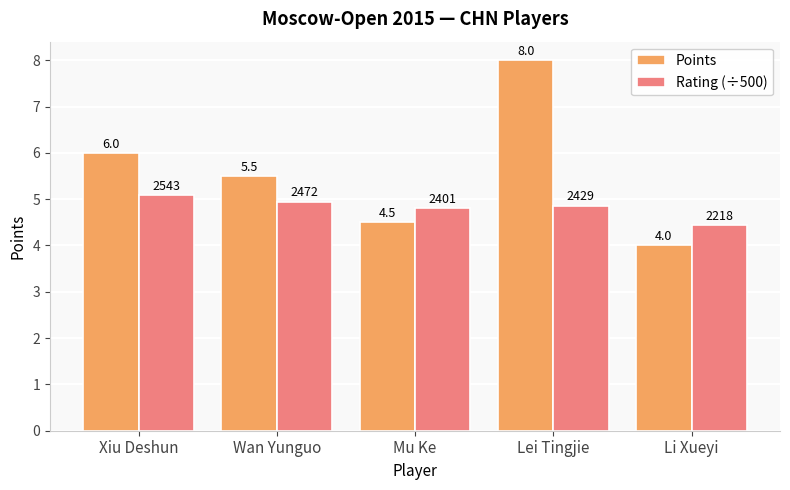

What is the average value of the Rating (÷500) series?

4.8